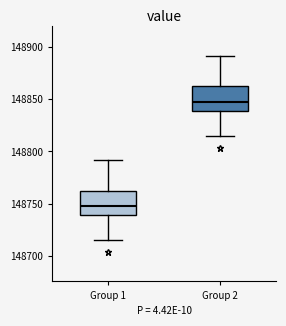

Which box has the lowest median line?

Group 1